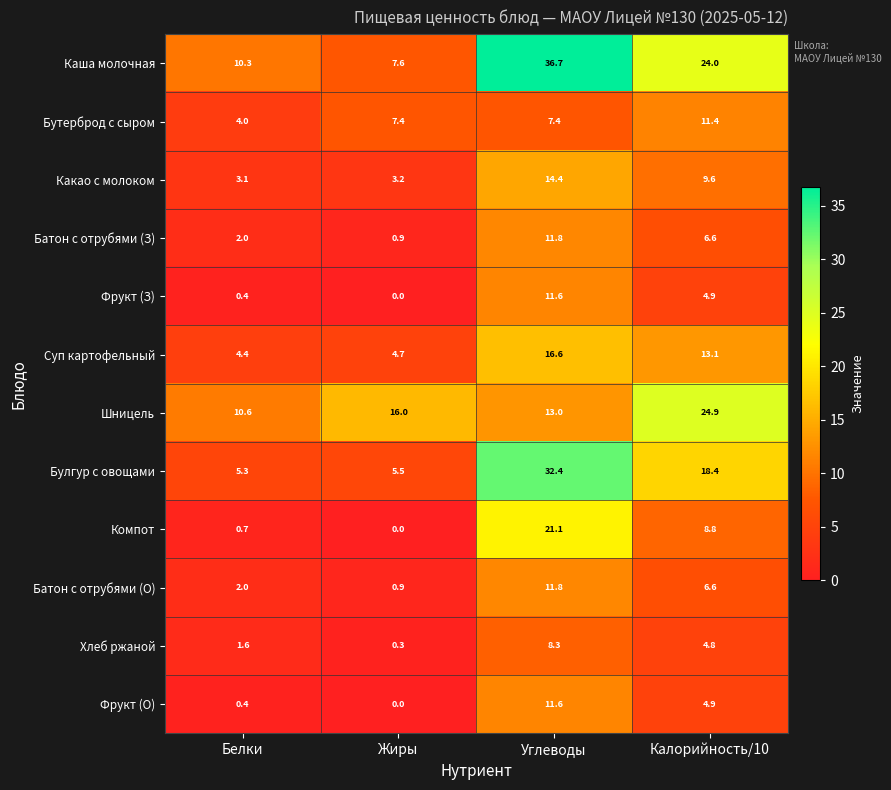

How many data points does each series have?

4